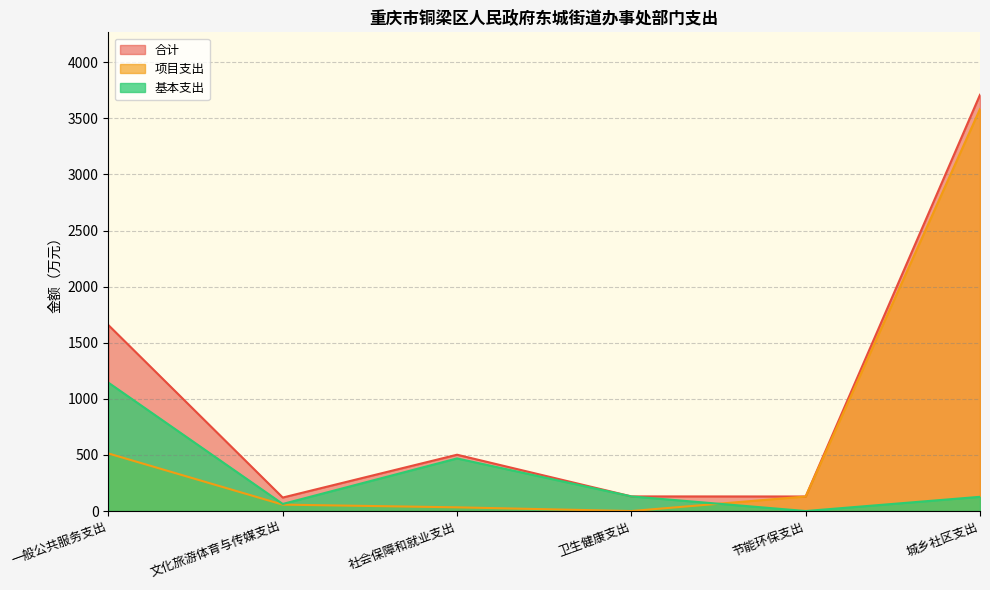

What is the difference between the second highest and second lowest values in the 项目支出 series?

480.0